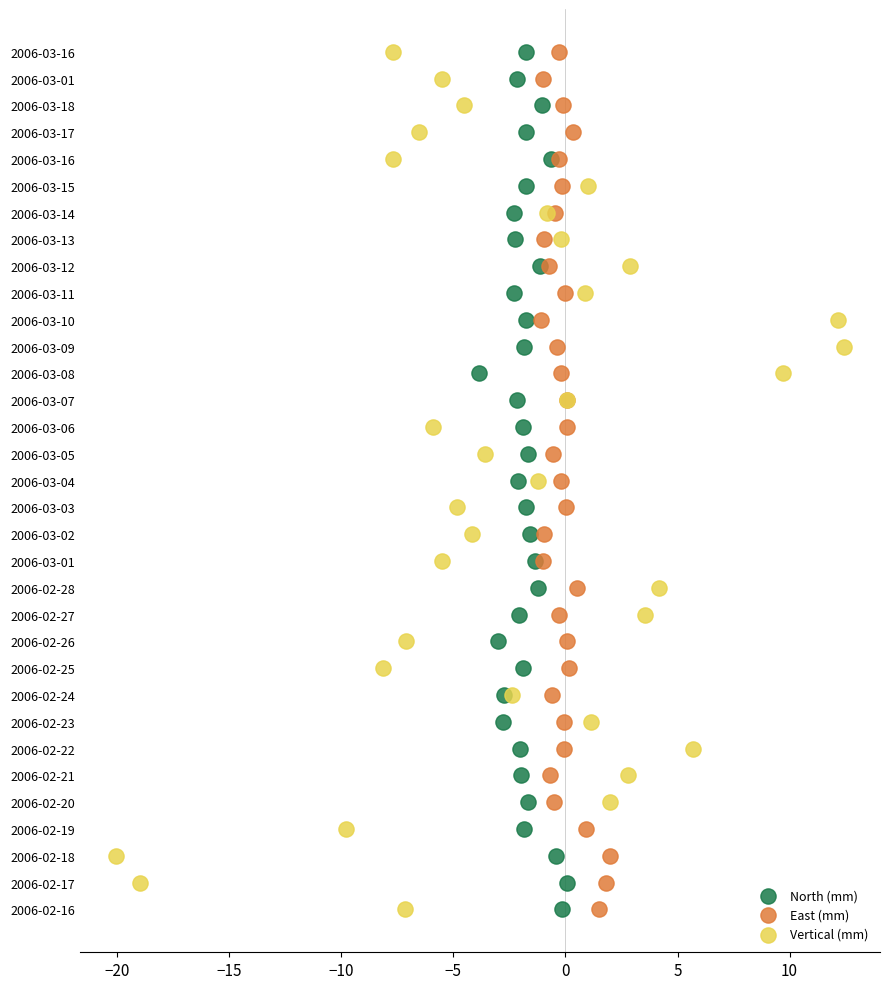

What are all the series names shown in the legend?

North (mm), East (mm), Vertical (mm)